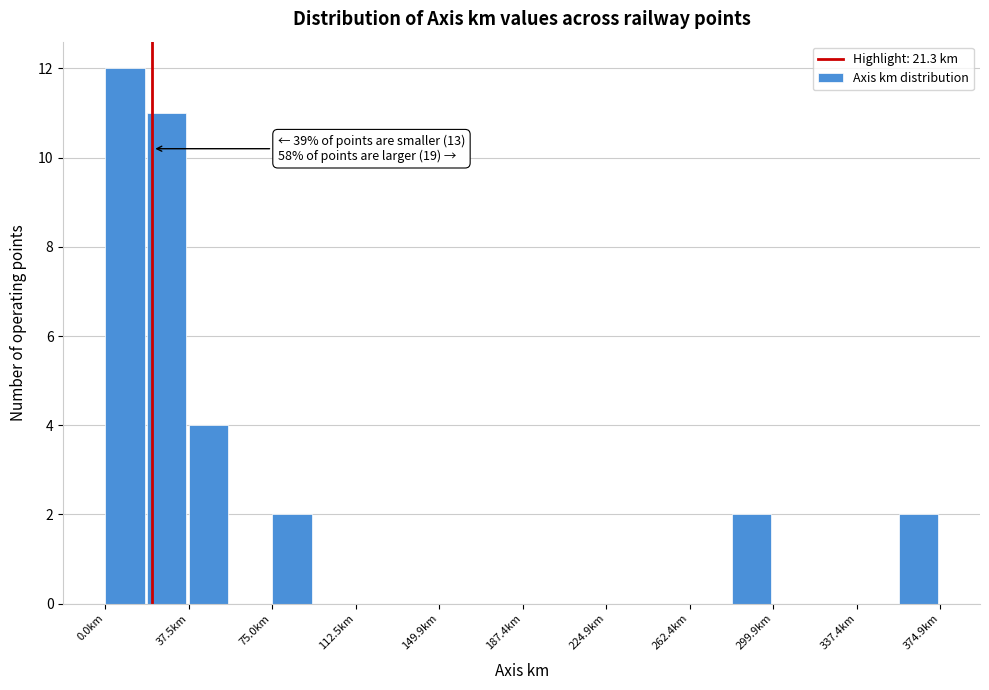

Read against the x-axis, roughly where is the centre of the tallest bar?

10